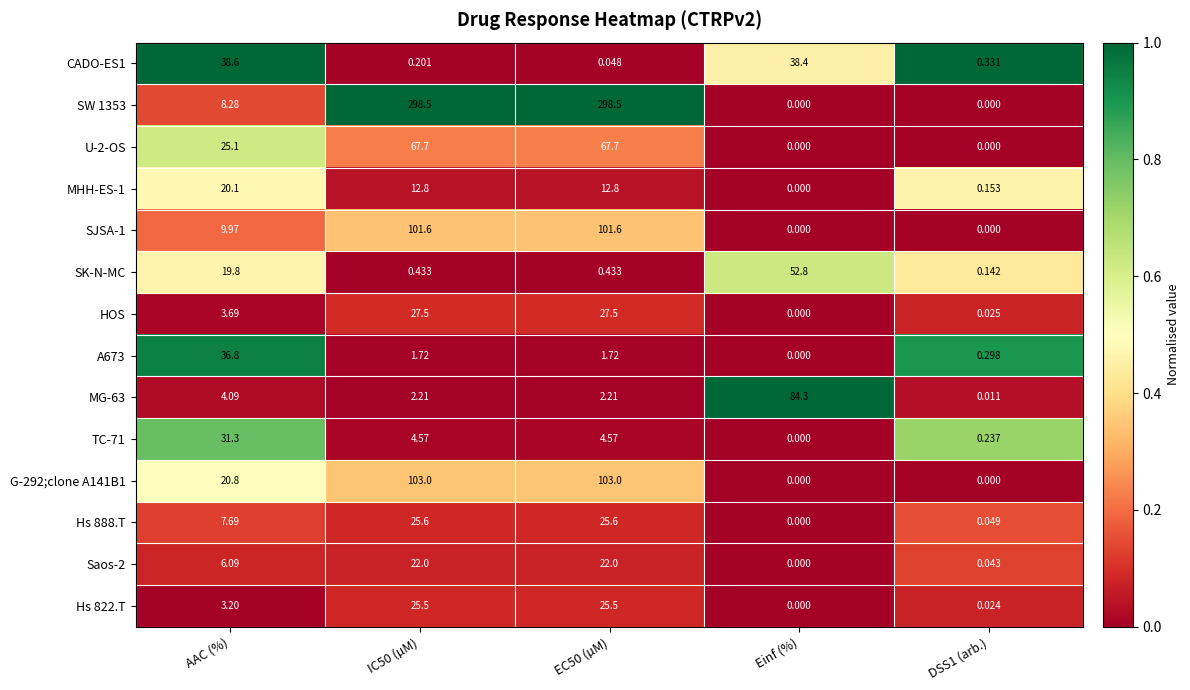

Where is U-2-OS nearest to the value 33?

AAC (%)